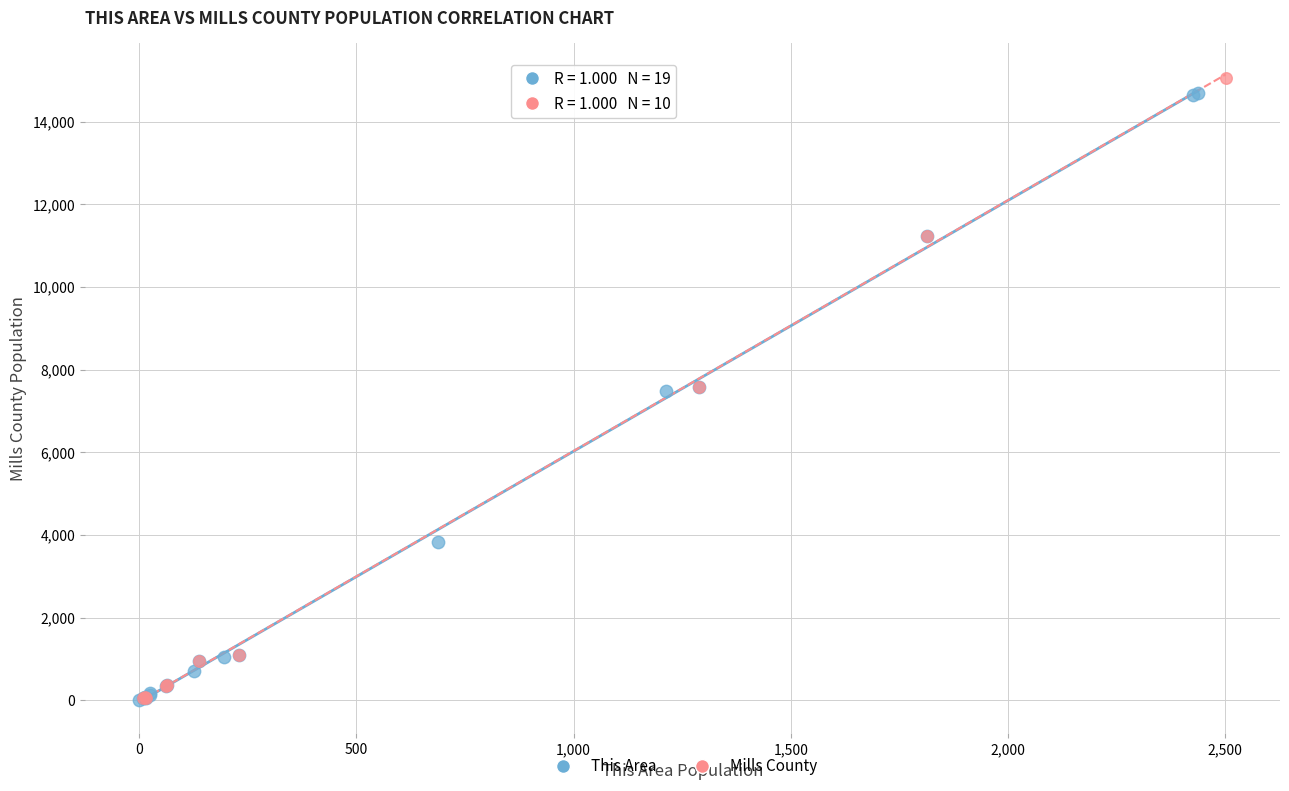

What are all the series names shown in the legend?

This Area, Mills County